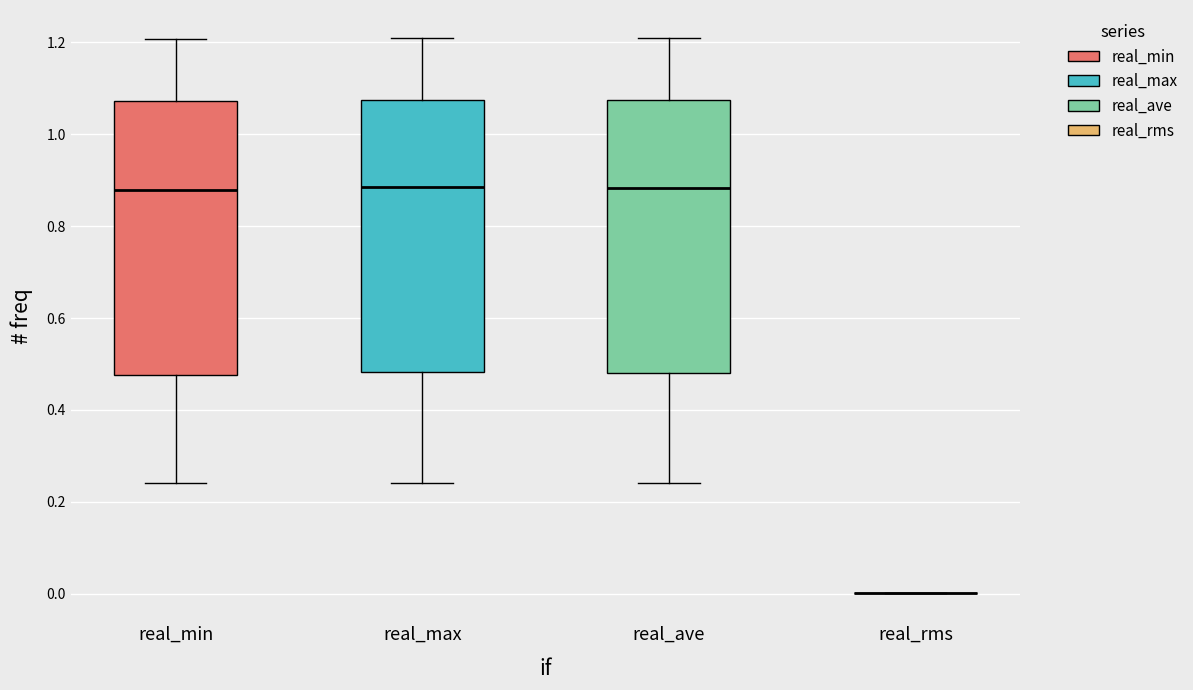

Reading left to right, read every box against the y-axis: the position of its median line, the range the box covers, and the ends of its whiskers. The values are not printed on the chart, so give them approximately, as read against the axis.

real_min: median 0.88, box 0.48 to 1.08, whiskers 0.24 to 1.20
real_max: median 0.88, box 0.48 to 1.08, whiskers 0.24 to 1.22
real_ave: median 0.88, box 0.48 to 1.08, whiskers 0.24 to 1.20
real_rms: box collapsed to a line at 0.00, whiskers 0.00 to 0.00